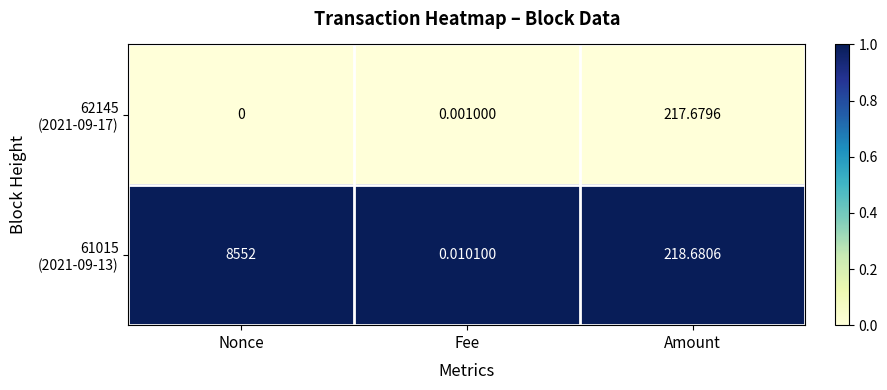

How many series are shown in this chart?

2